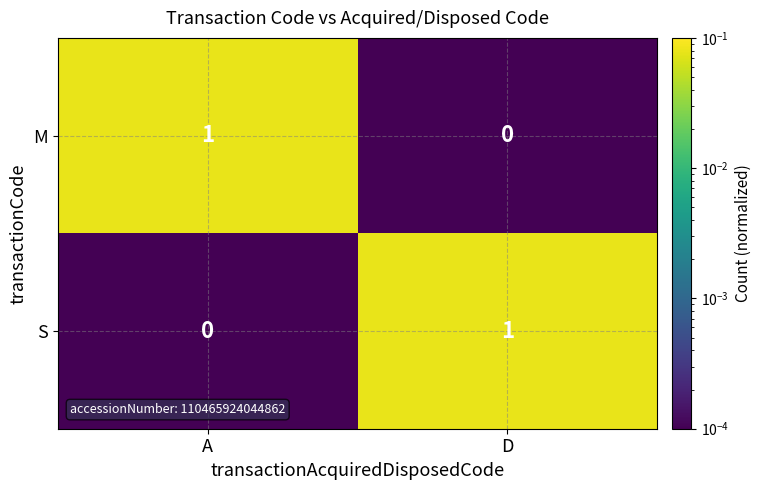

Where is S nearest to the value 0?

A